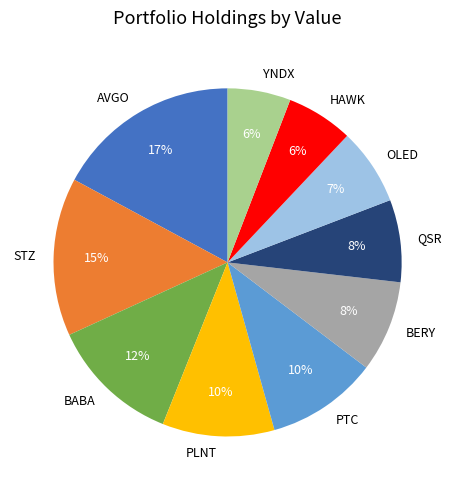

To the nearest percent, what is the average slice percentage?

10%